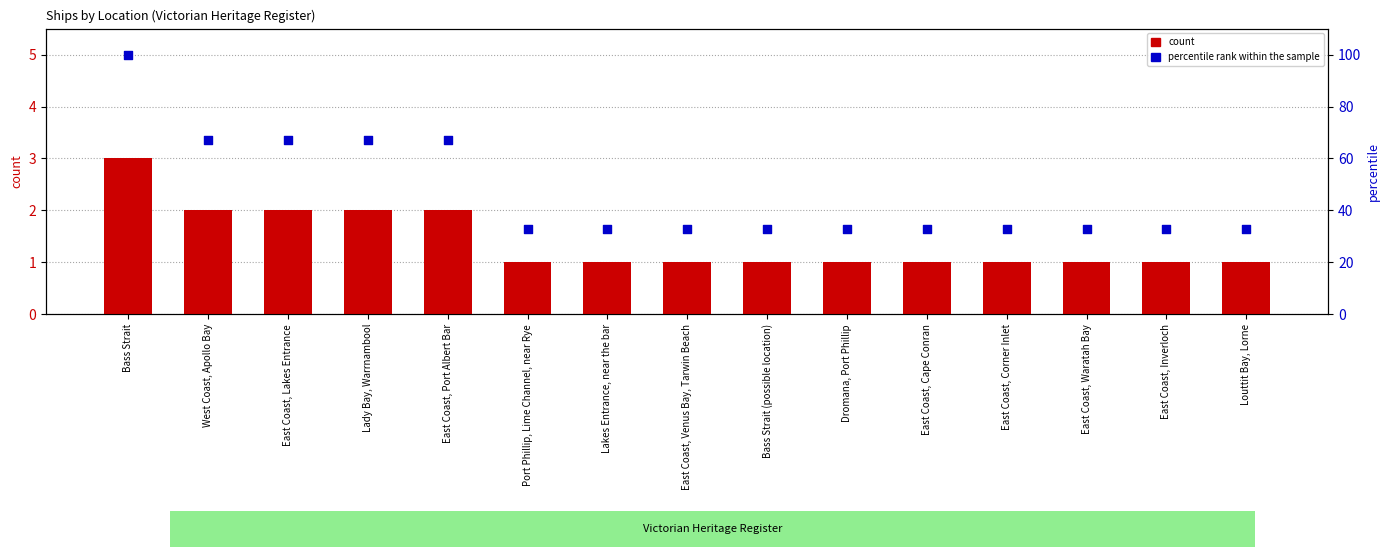

Which series reaches the maximum Y coordinate?

percentile rank within the sample